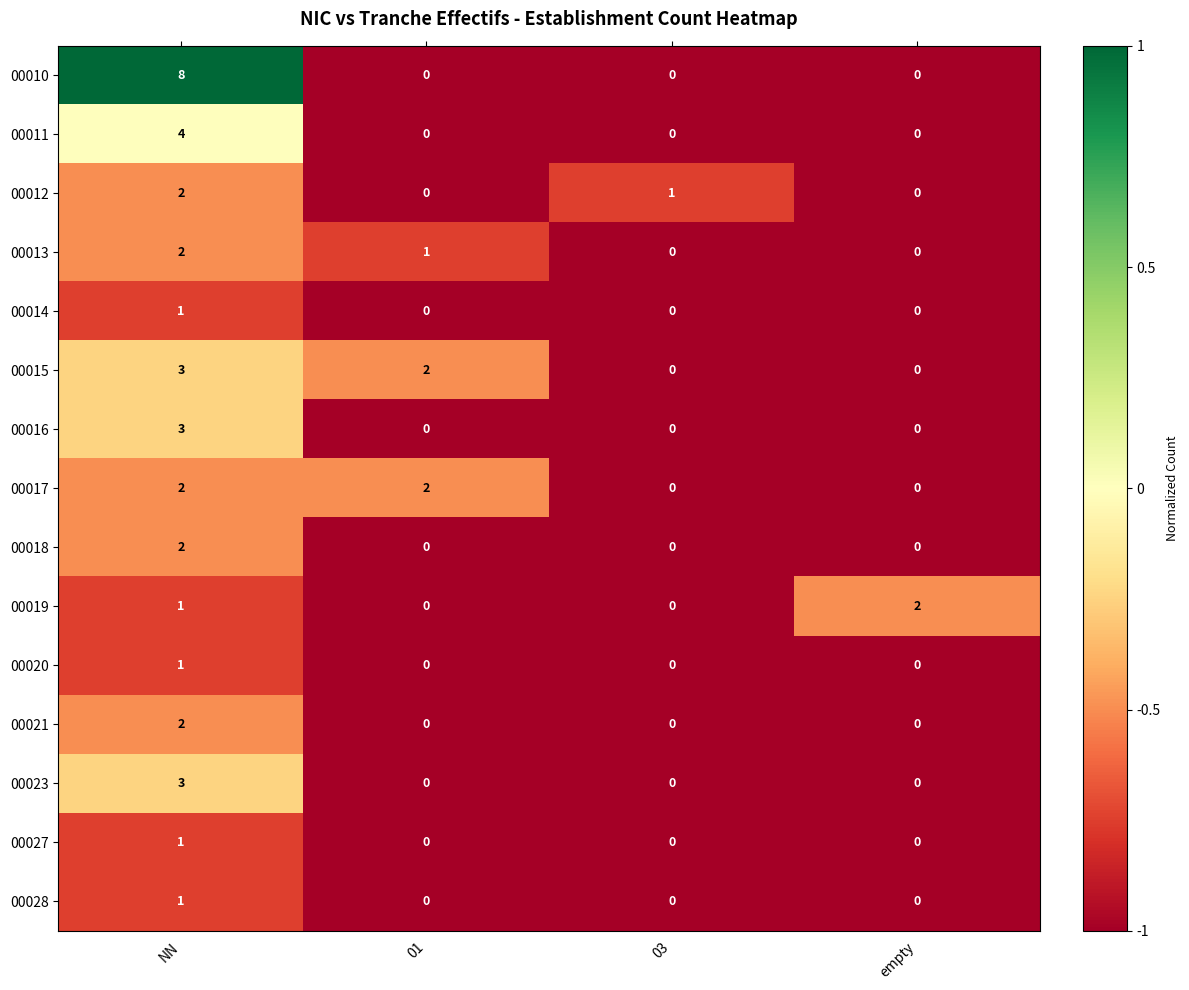

What is the sum of the 00016 values at NN and 03?

3